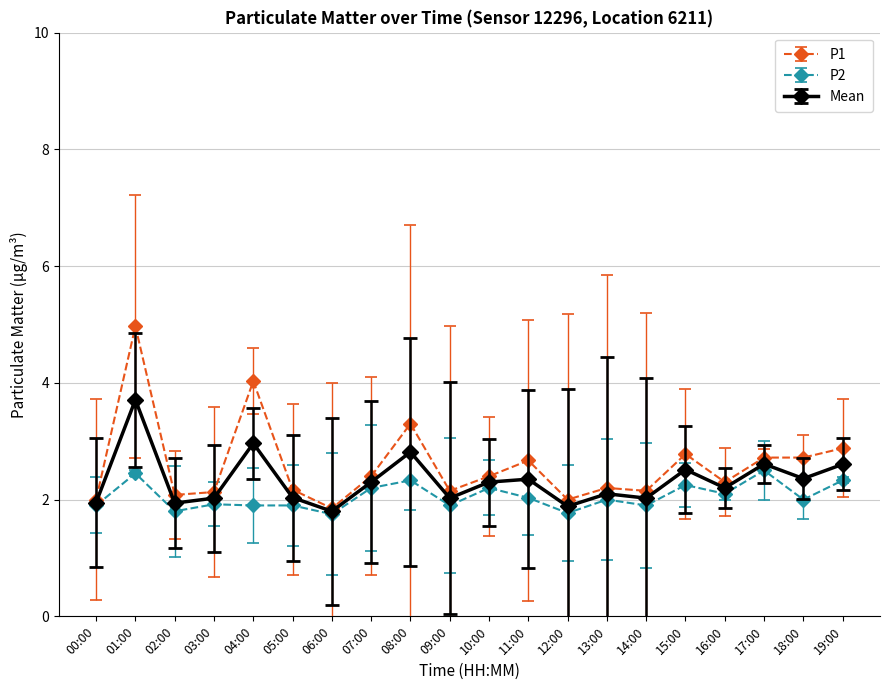

List the series in order of their overall mean, highest first.

P1, Mean, P2